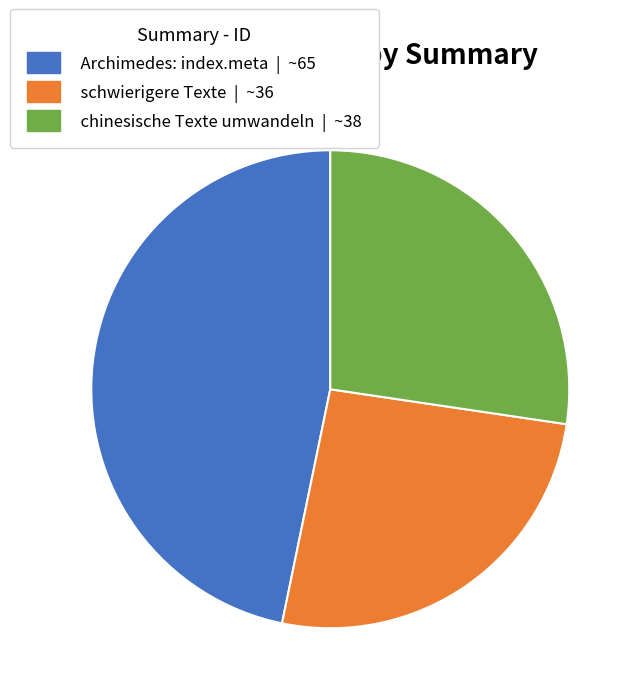

What is the ratio of the value at schwierigere Texte to the value at chinesische Texte umwandeln?

0.9